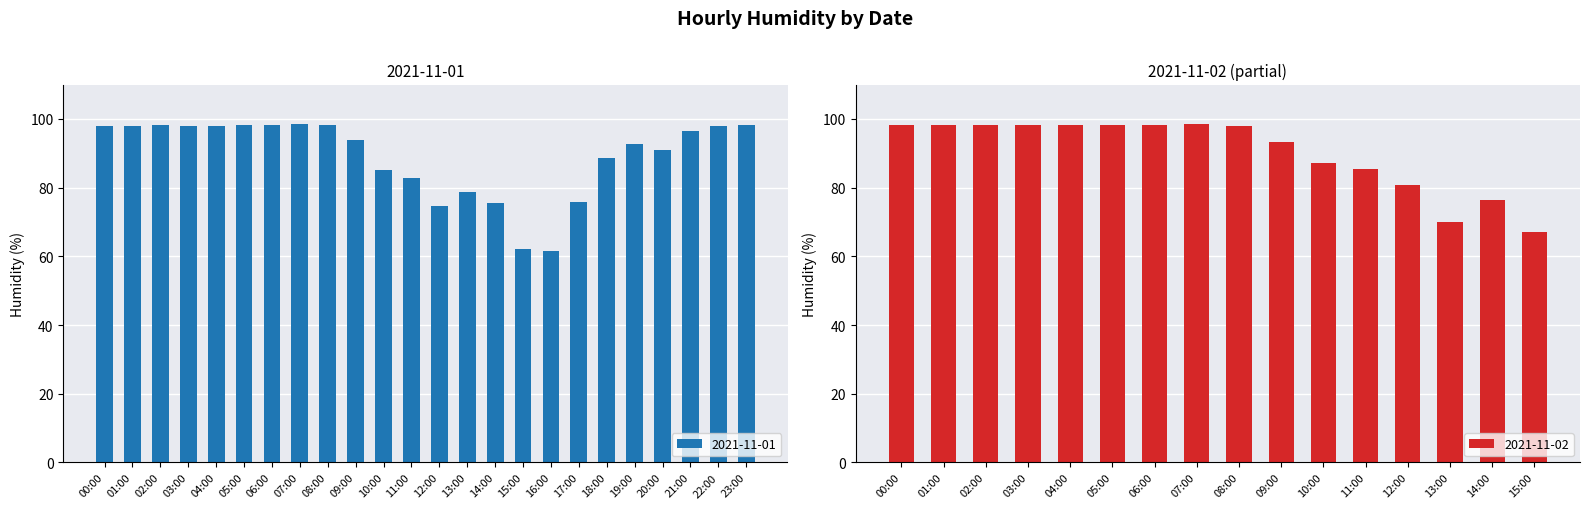

What is the difference between the 2021-11-01 values at 12:00 and 00:00?

23.2